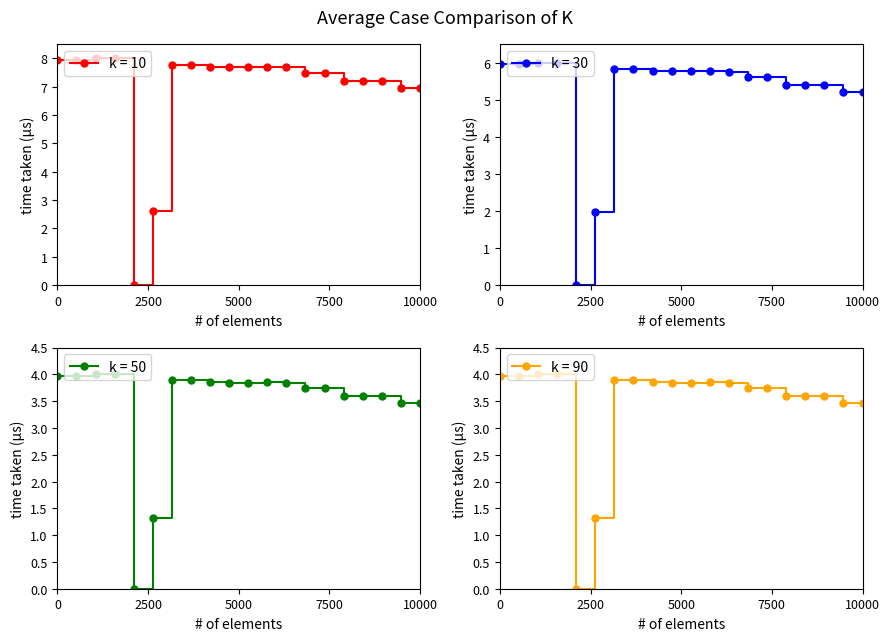

Rank the series by their maximum value, from highest to lowest.

k = 10, k = 30, k = 50, k = 90